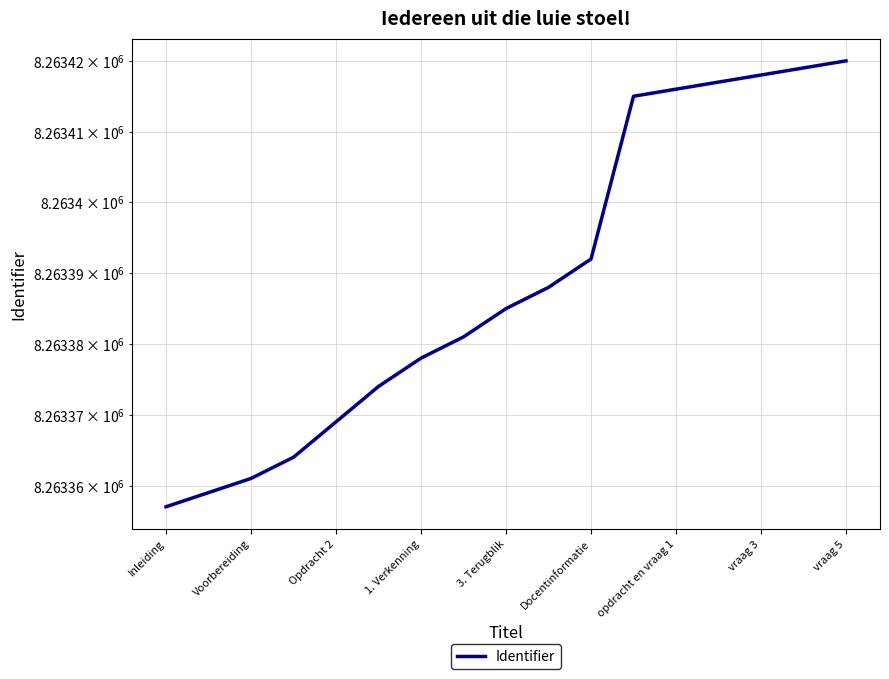

Reading left to right, extract all data points from this chart.

8263357	8263359	8263361	8263364	8263369	8263374	8263378	8263381	8263385	8263388	8263392	8263415	8263416	8263417	8263418	8263419	8263420